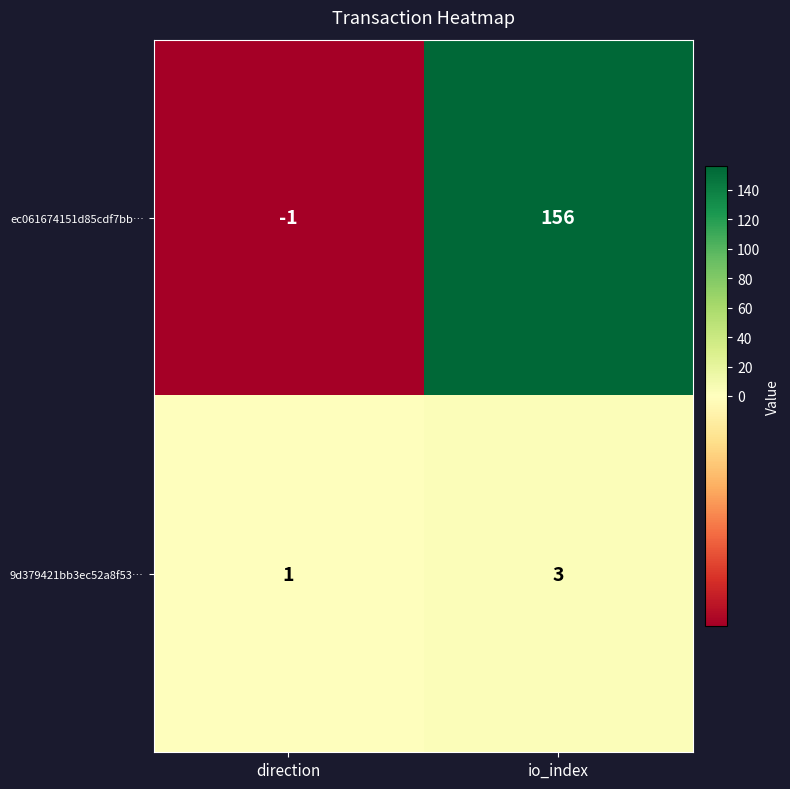

Where is ec061674151d85cdf7bb… nearest to the value 77?

direction